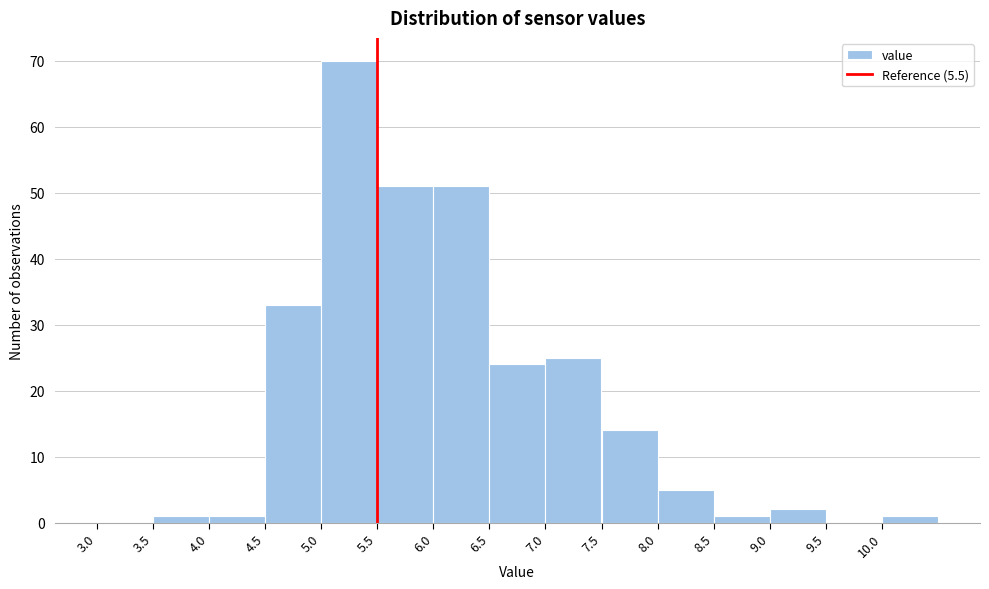

Reading left to right, list every bar in this chart as the range it spans on the x-axis followed by its height. The values are not printed on the chart, so give them approximately, as read against the axis.

3.0 to 3.5: 0
3.5 to 4.0: 1
4.0 to 4.5: 1
4.5 to 5.0: 33
5.0 to 5.5: 70
5.5 to 6.0: 51
6.0 to 6.5: 51
6.5 to 7.0: 24
7.0 to 7.5: 25
7.5 to 8.0: 14
8.0 to 8.5: 5
8.5 to 9.0: 1
9.0 to 9.5: 2
9.5 to 10.0: 0
10.0 to 10.5: 1